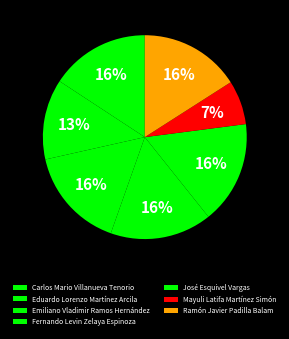

Count the number of slices in the pie.

7